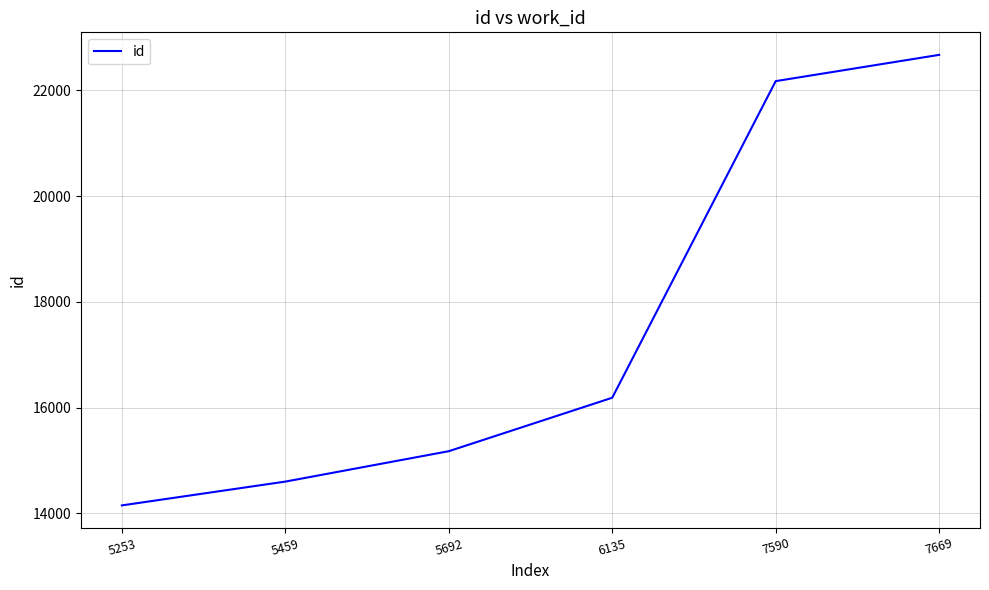

Where is the data nearest to the value 18412?

6135